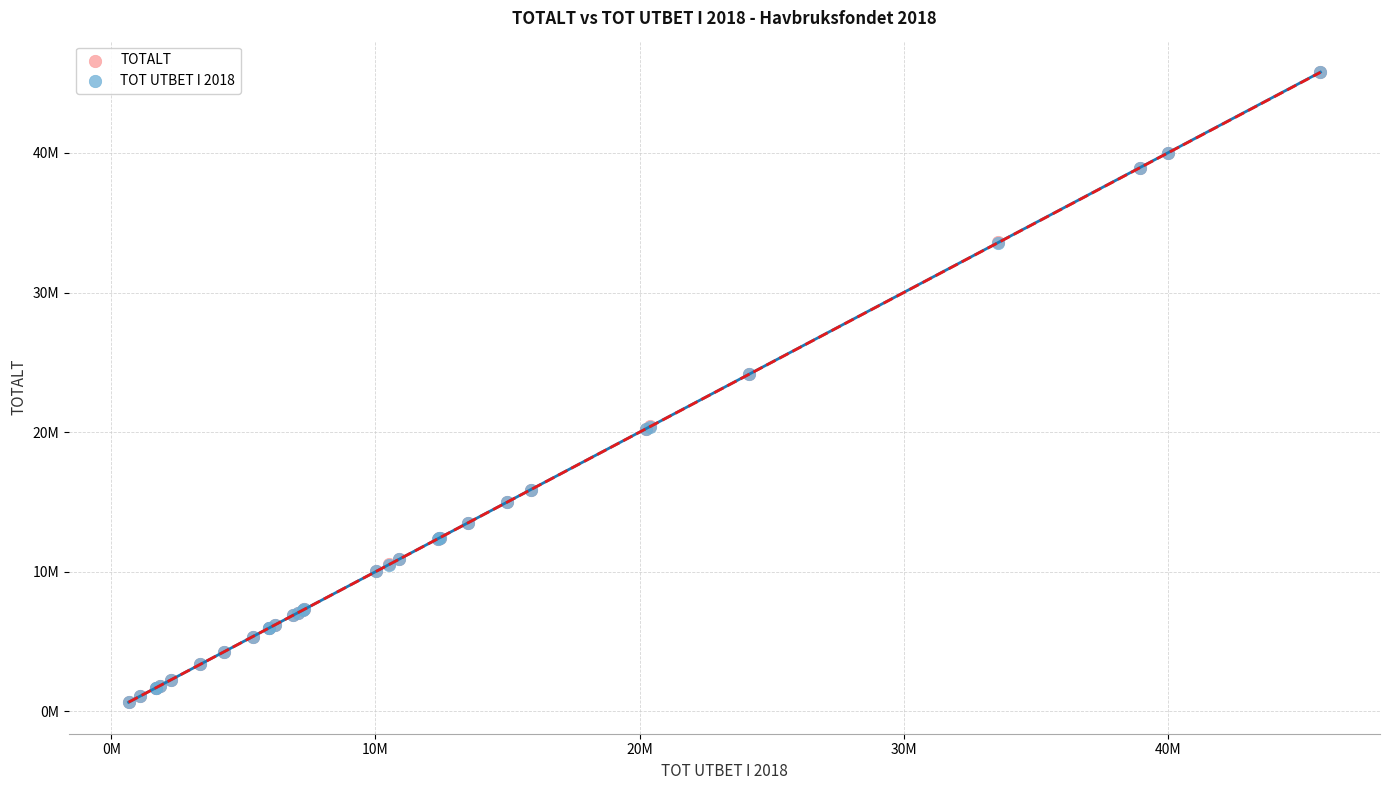

Which series has the largest Y range (max minus min)?

TOTALT